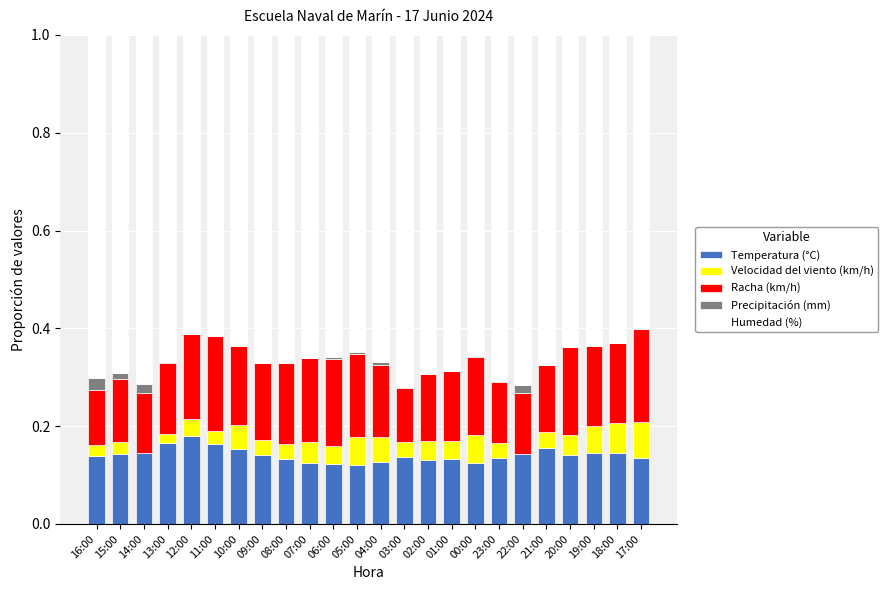

The value of Temperatura (°C) at 00:00 is 0.2. True or false?

False